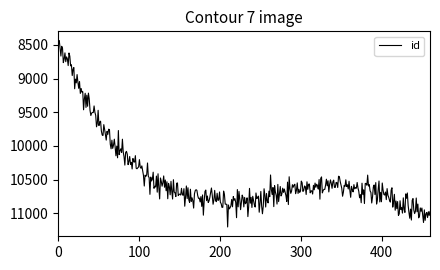

What is the difference between the maximum and minimum values?

2766.6